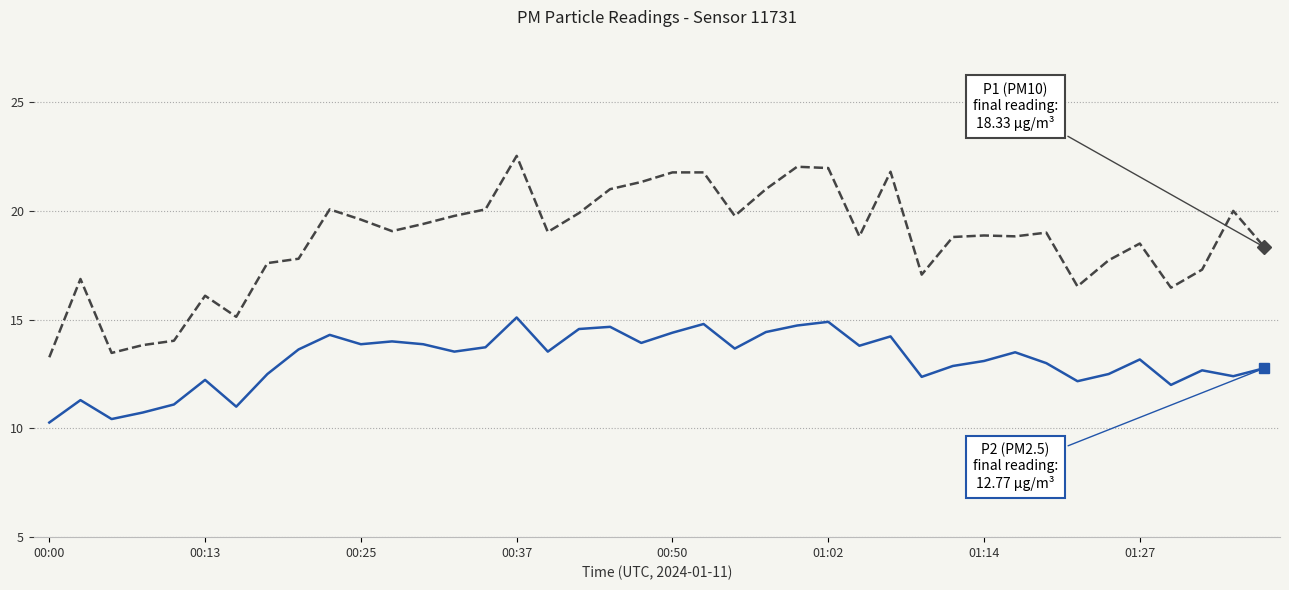

What is the minimum value shown in the chart?

10.3